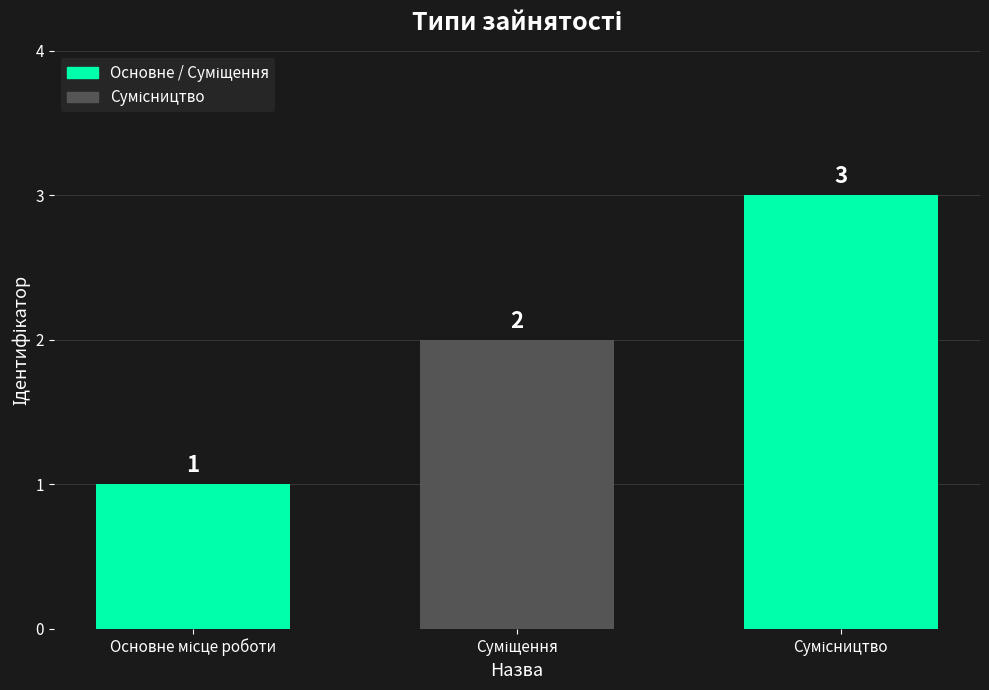

What is the value of the 3rd bar from the left?

3